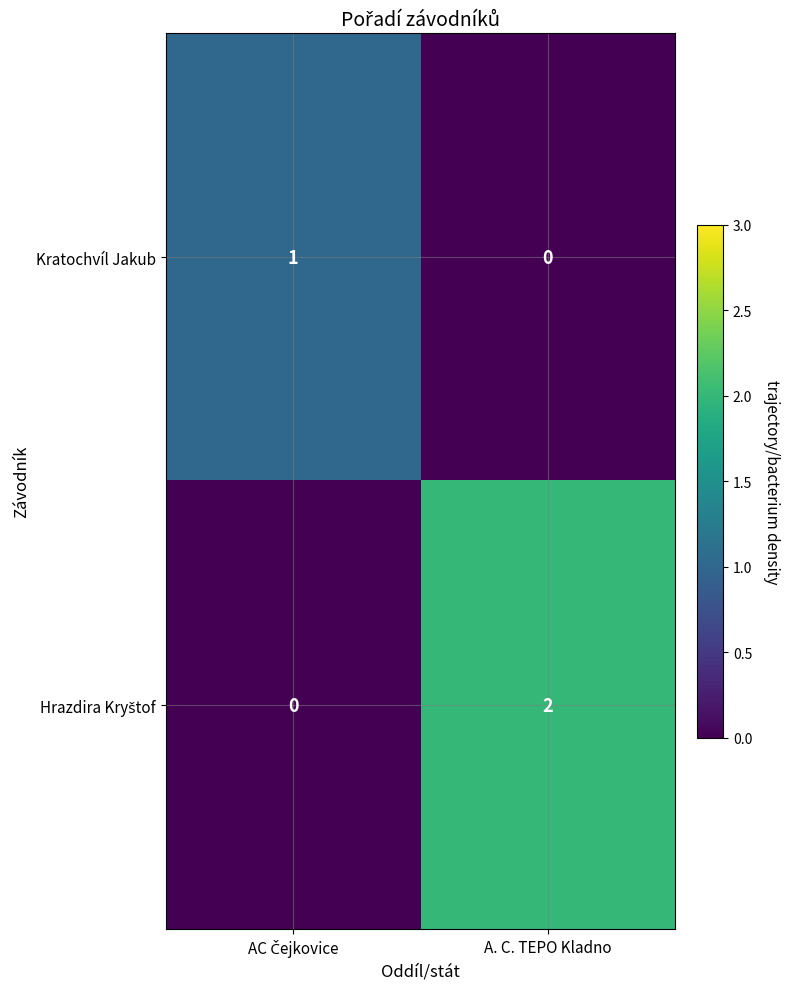

The Kratochvíl Jakub series shows -1 at A. C. TEPO Kladno. True or false?

False